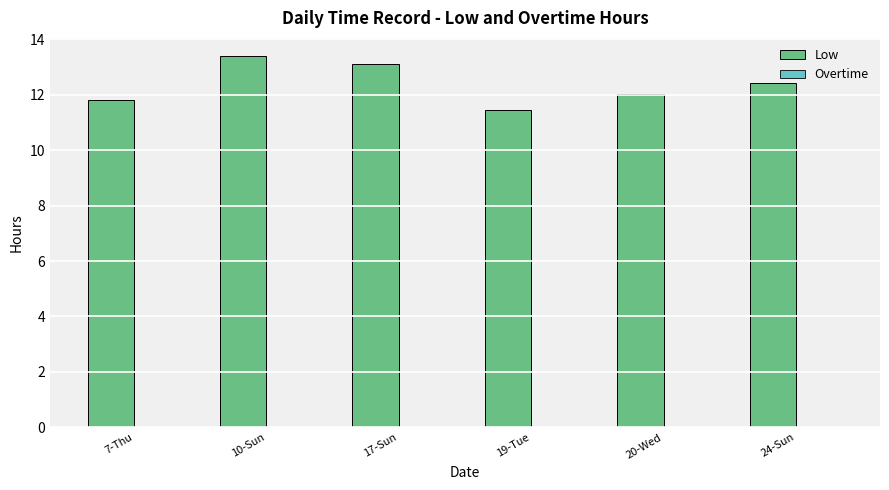

What is the sum of the values at 24-Sun and 19-Tue?

23.9